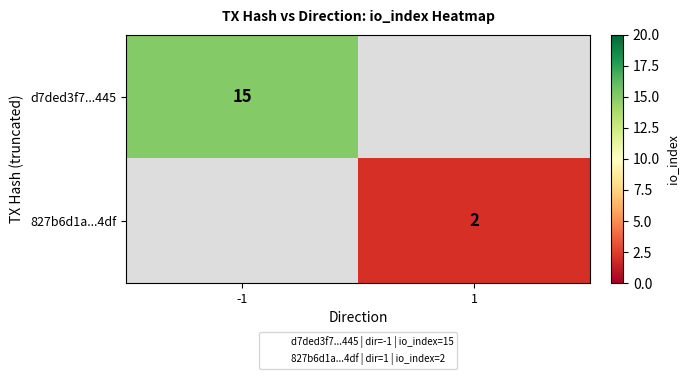

Where is d7ded3f7...445 nearest to the value 15?

-1